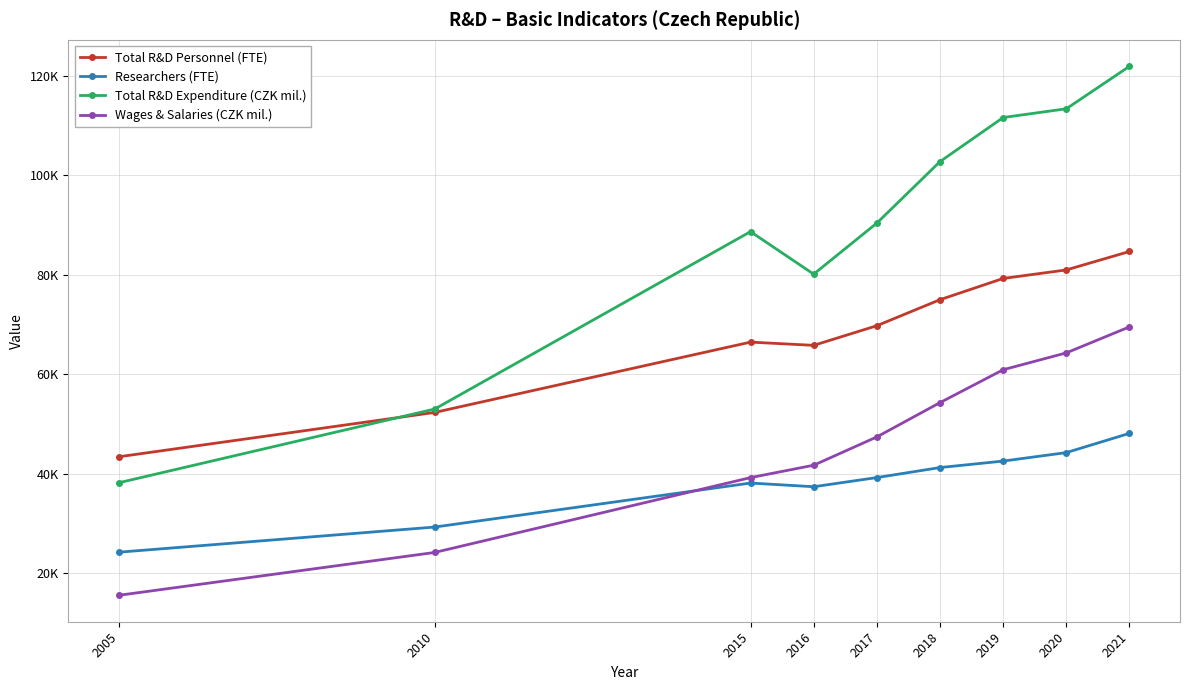

At which label is Total R&D Personnel (FTE) closest to 64020?

2016